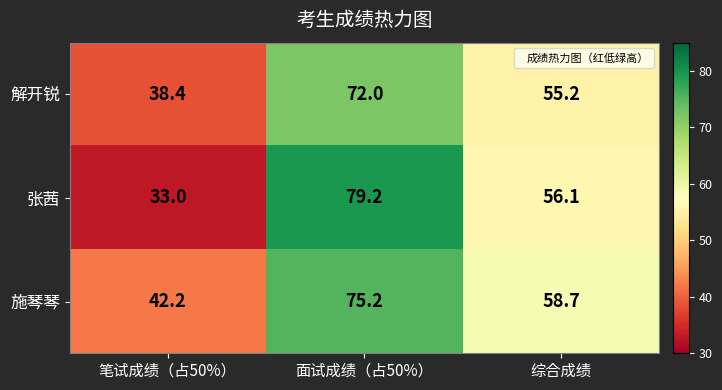

Which series has the largest range (max minus min)?

张茜